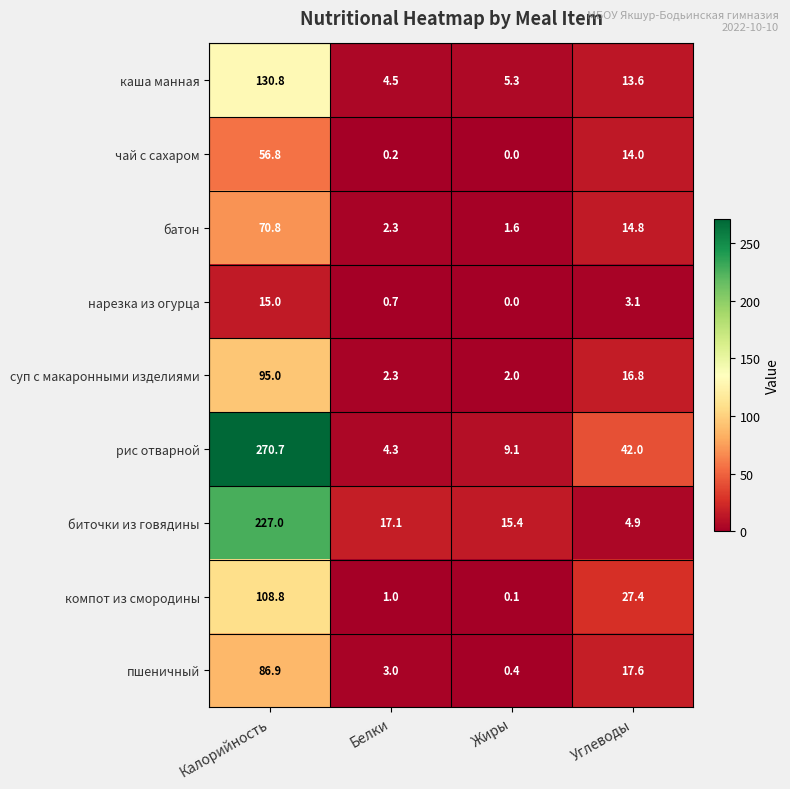

True or false: пшеничный has a value of 23.9 at Углеводы.

False